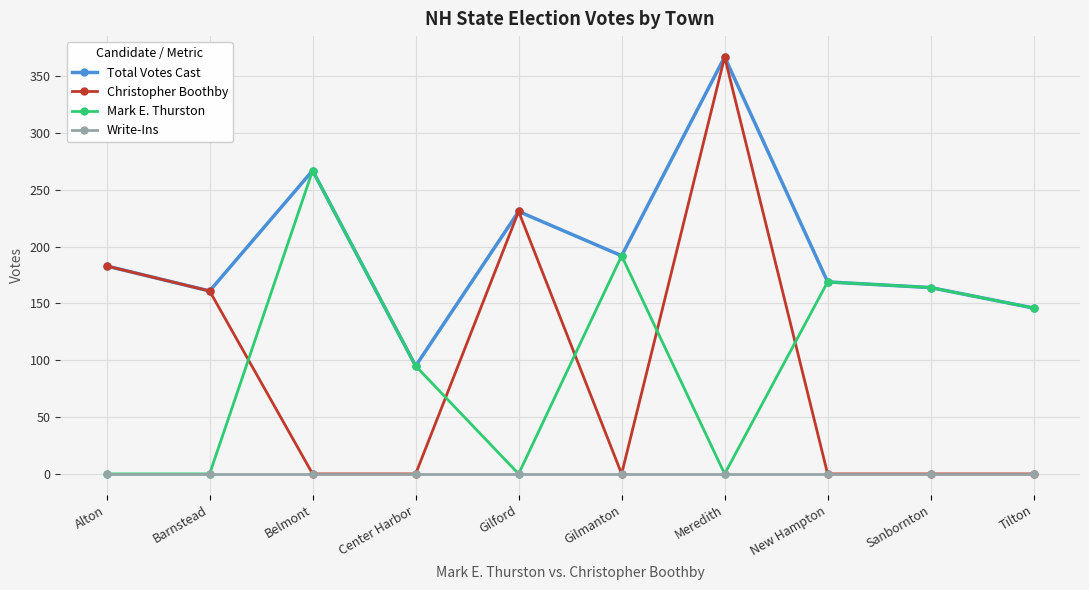

True or false: Mark E. Thurston has more than 2 points higher than both neighbors.

True